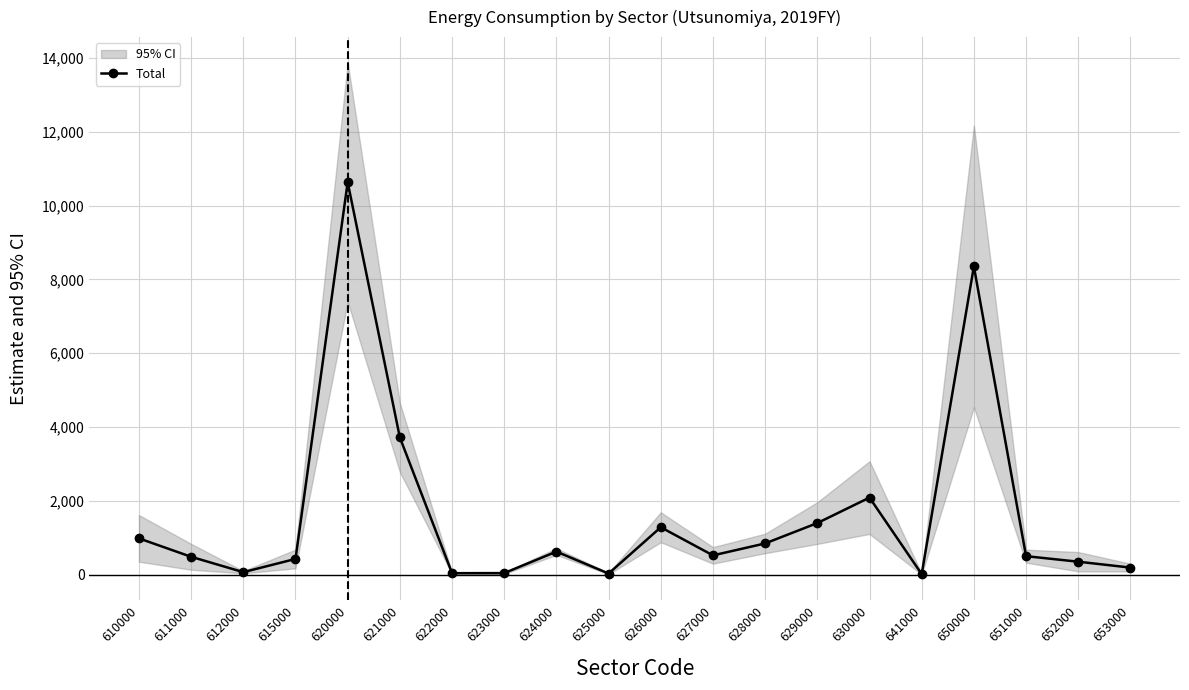

How many lines are shown in the chart?

1